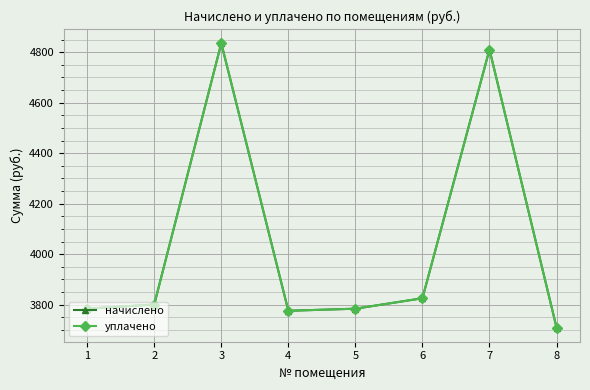

Is the value of уплачено at 7 greater than the value of начислено at 8?

Yes